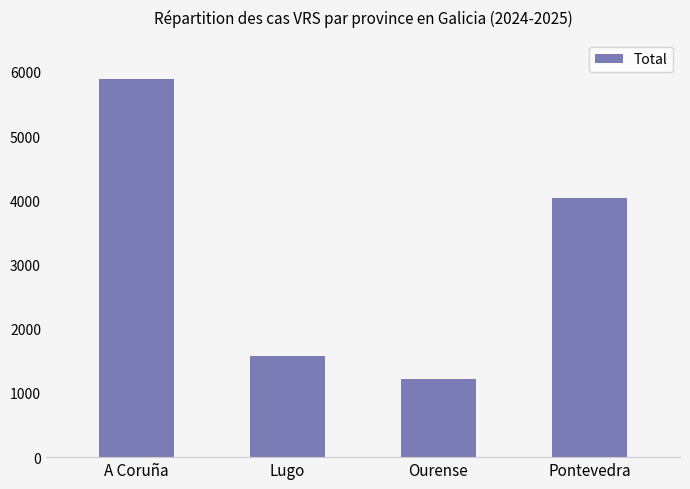

How many bars are there in total?

4